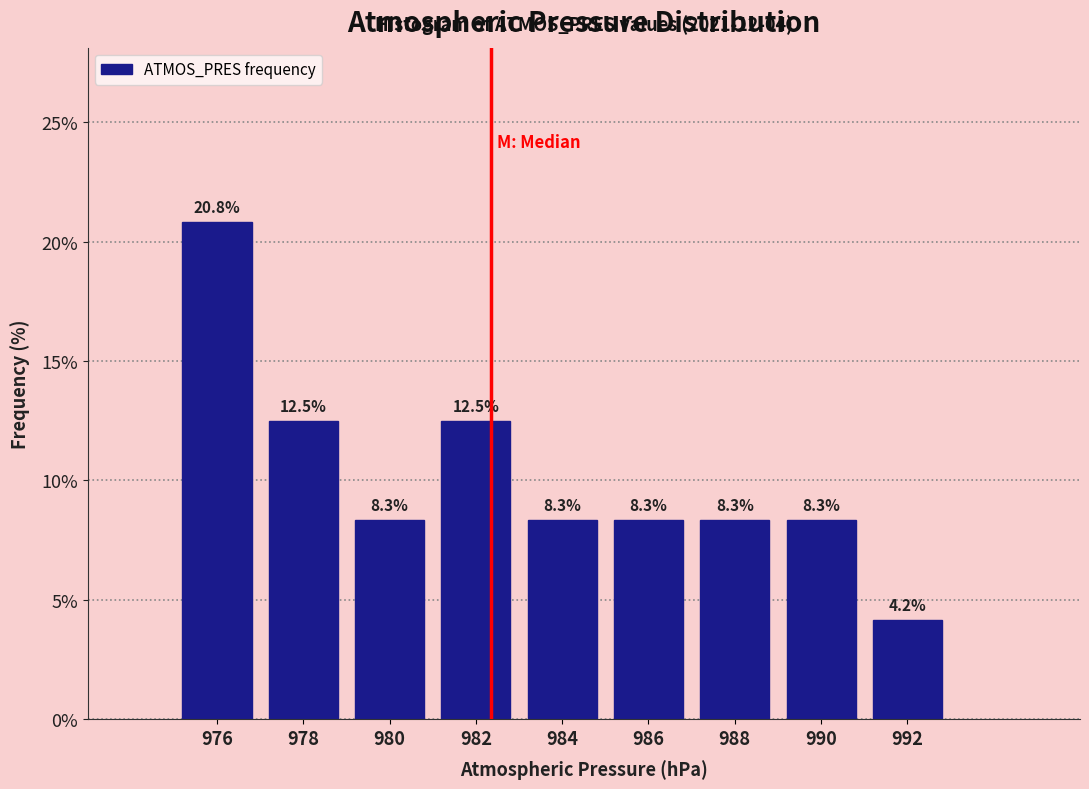

Reading left to right, transcribe this chart: for each bar, give the range it covers on the x-axis and its height.

975 to 977: 20.8
977 to 979: 12.5
979 to 981: 8.3
981 to 983: 12.5
983 to 985: 8.3
985 to 987: 8.3
987 to 989: 8.3
989 to 991: 8.3
991 to 993: 4.2